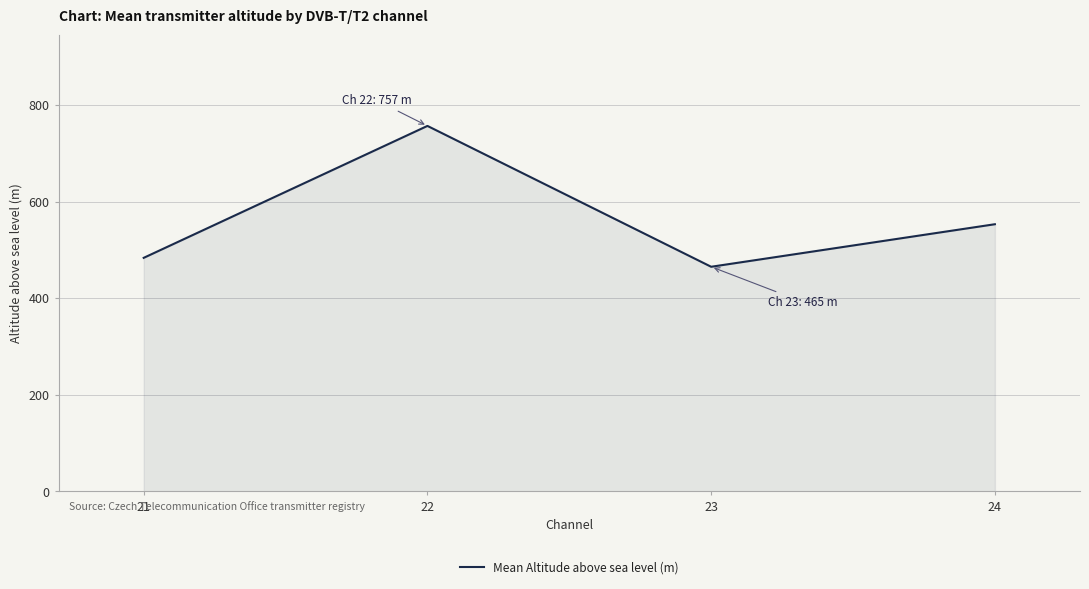

Rank the categories by value from lowest to highest.

23, 21, 24, 22